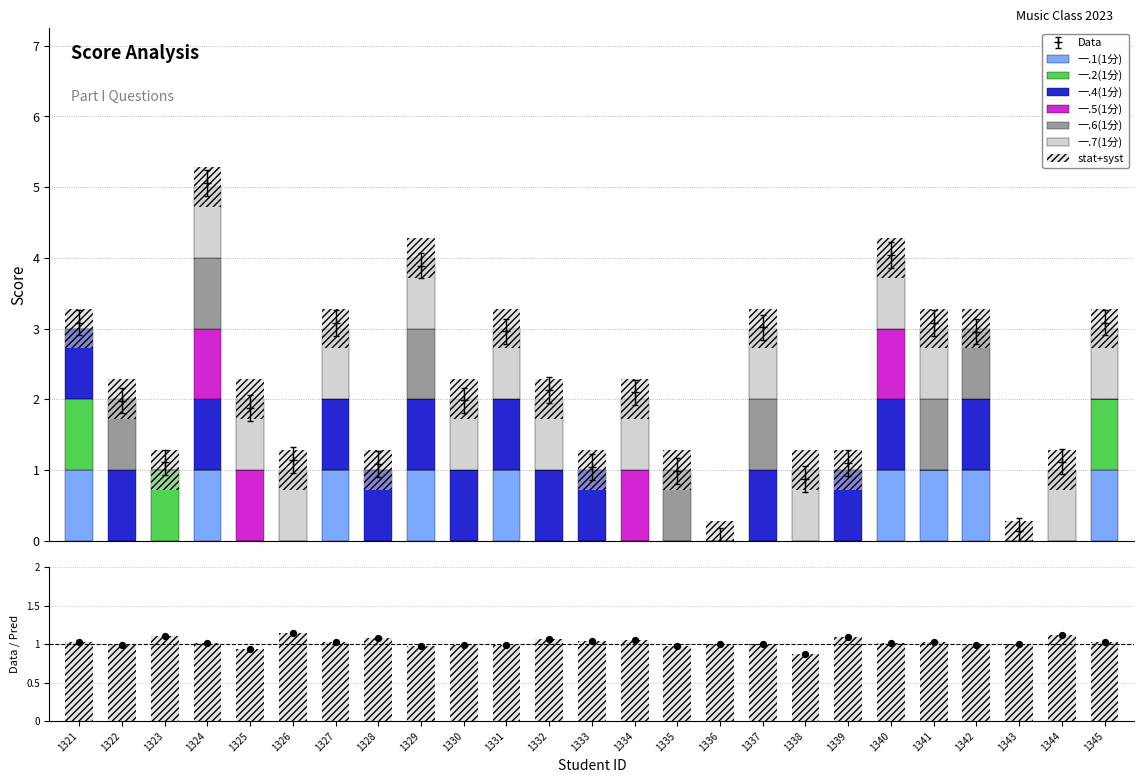

What is the total value across all series at 1342?

3